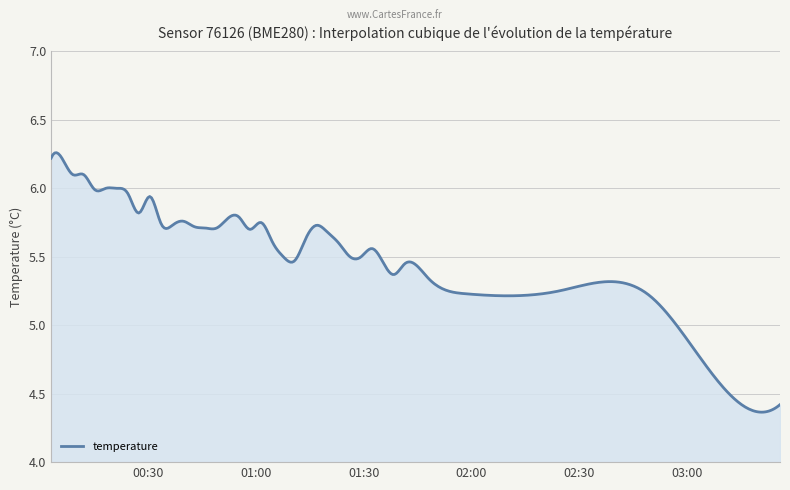

How many distinct data groups are displayed?

1